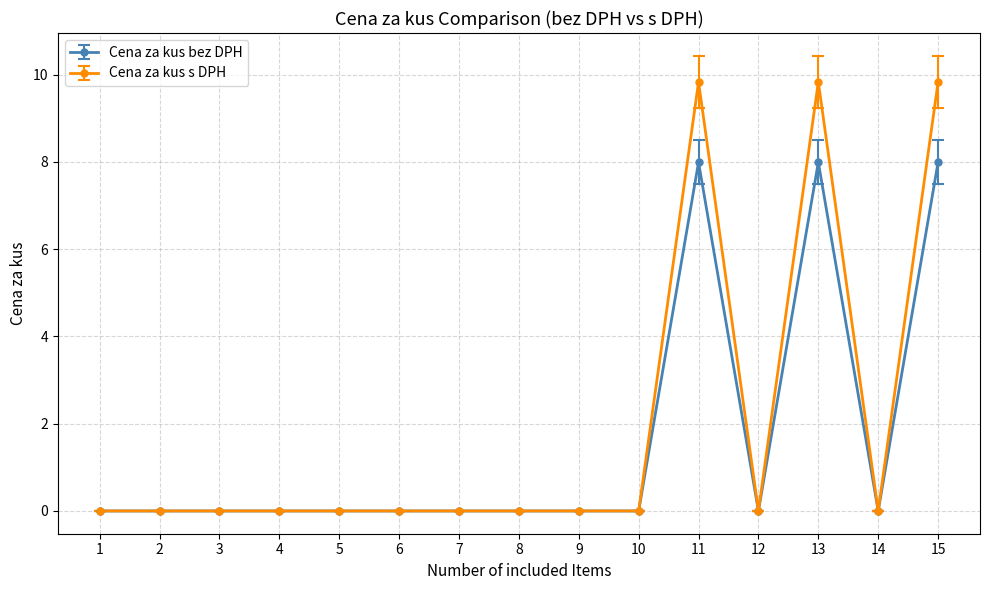

Is it true that Cena za kus s DPH equals 3.8 at 10?

False